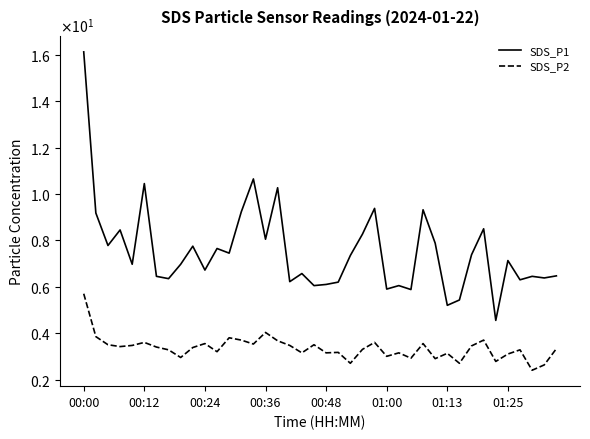

Does the chart have visible grid lines?

No